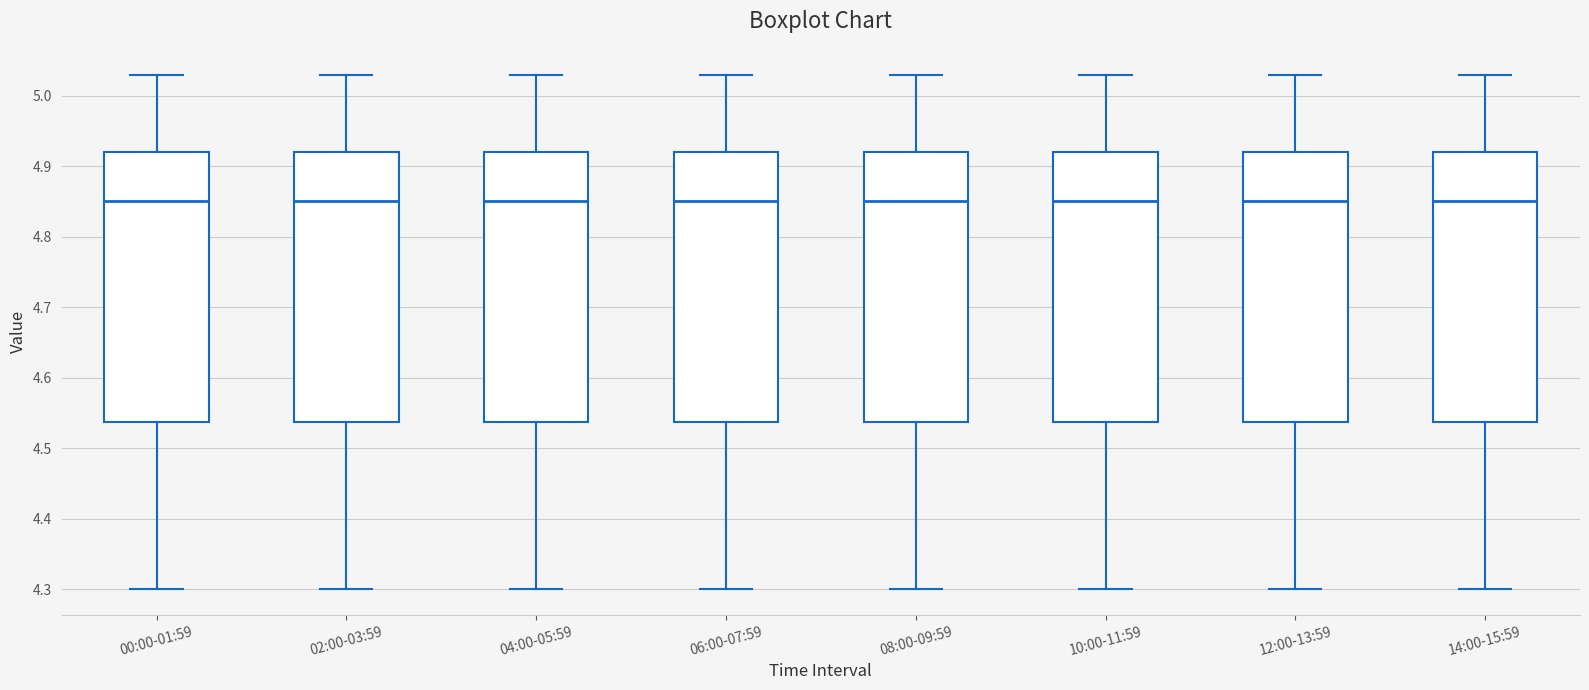

Reading left to right, transcribe this box plot: for each box, give where its median line is, the range the box spans, and where its two whiskers end, as read against the y-axis. The values are not printed on the chart, so give them approximately, as read against the axis.

00:00-01:59: median 4.85, box 4.54 to 4.92, whiskers 4.30 to 5.03
02:00-03:59: median 4.85, box 4.54 to 4.92, whiskers 4.30 to 5.03
04:00-05:59: median 4.85, box 4.54 to 4.92, whiskers 4.30 to 5.03
06:00-07:59: median 4.85, box 4.54 to 4.92, whiskers 4.30 to 5.03
08:00-09:59: median 4.85, box 4.54 to 4.92, whiskers 4.30 to 5.03
10:00-11:59: median 4.85, box 4.54 to 4.92, whiskers 4.30 to 5.03
12:00-13:59: median 4.85, box 4.54 to 4.92, whiskers 4.30 to 5.03
14:00-15:59: median 4.85, box 4.54 to 4.92, whiskers 4.30 to 5.03